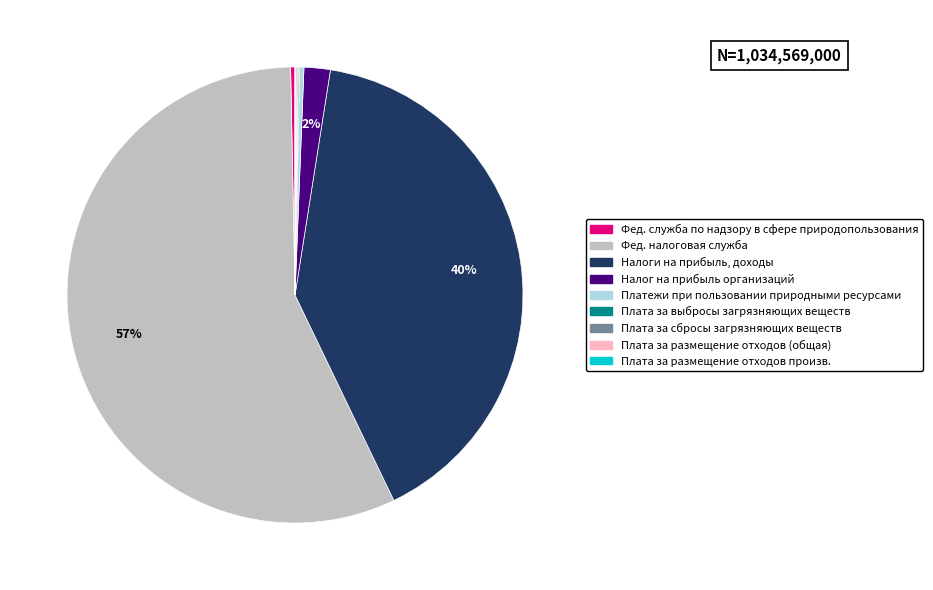

To the nearest percent, what is the average slice percentage?

11%